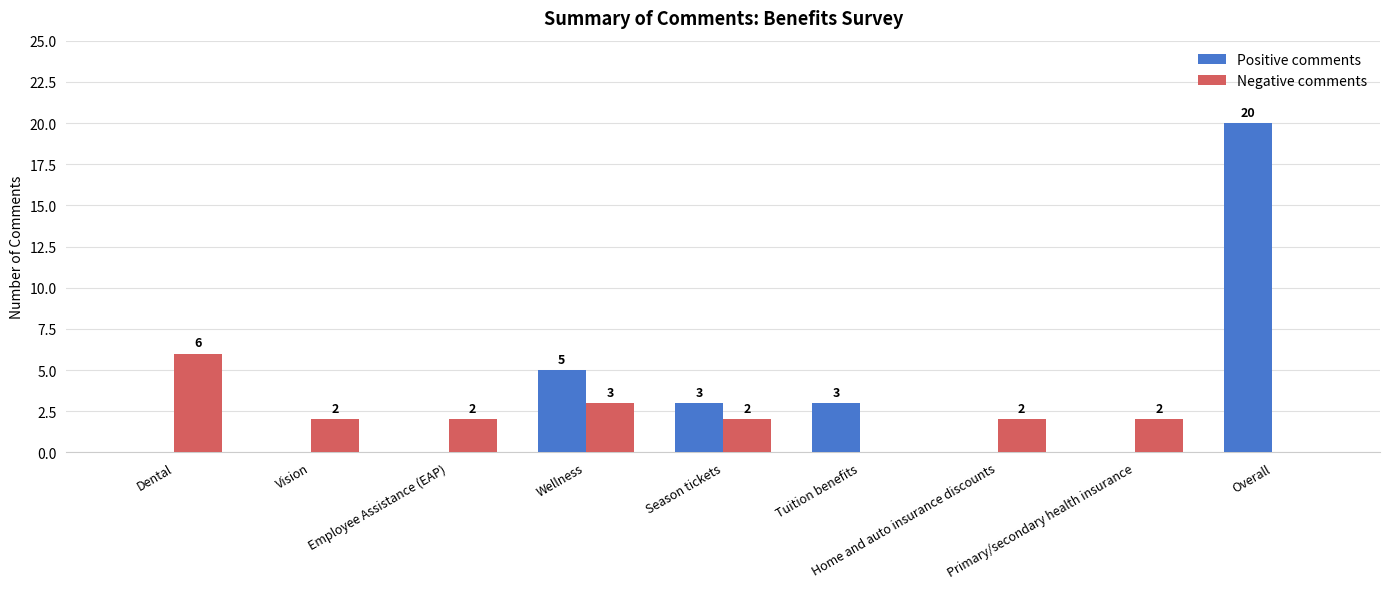

Which series has the largest total across all categories?

Positive comments